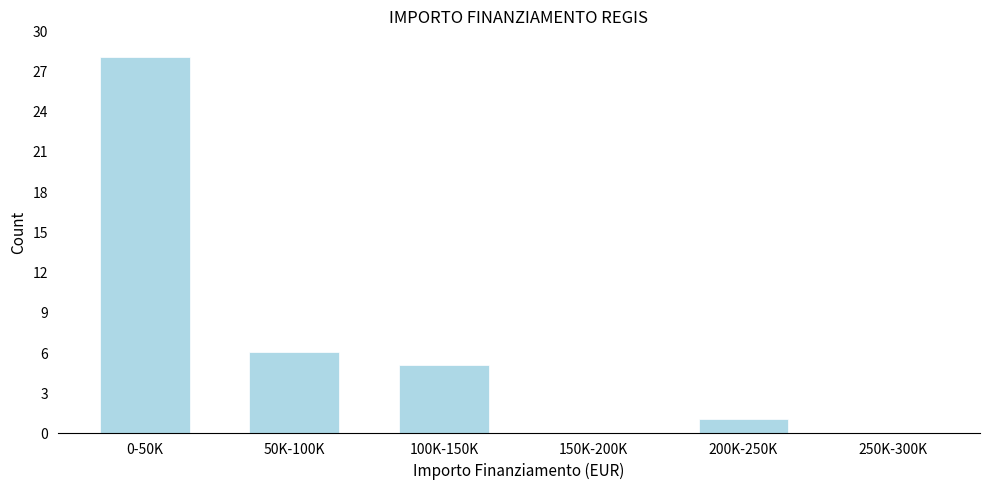

Reading left to right, transcribe all the data shown in this chart.

0-50K=28	50K-100K=6	100K-150K=5	150K-200K=0	200K-250K=1	250K-300K=0